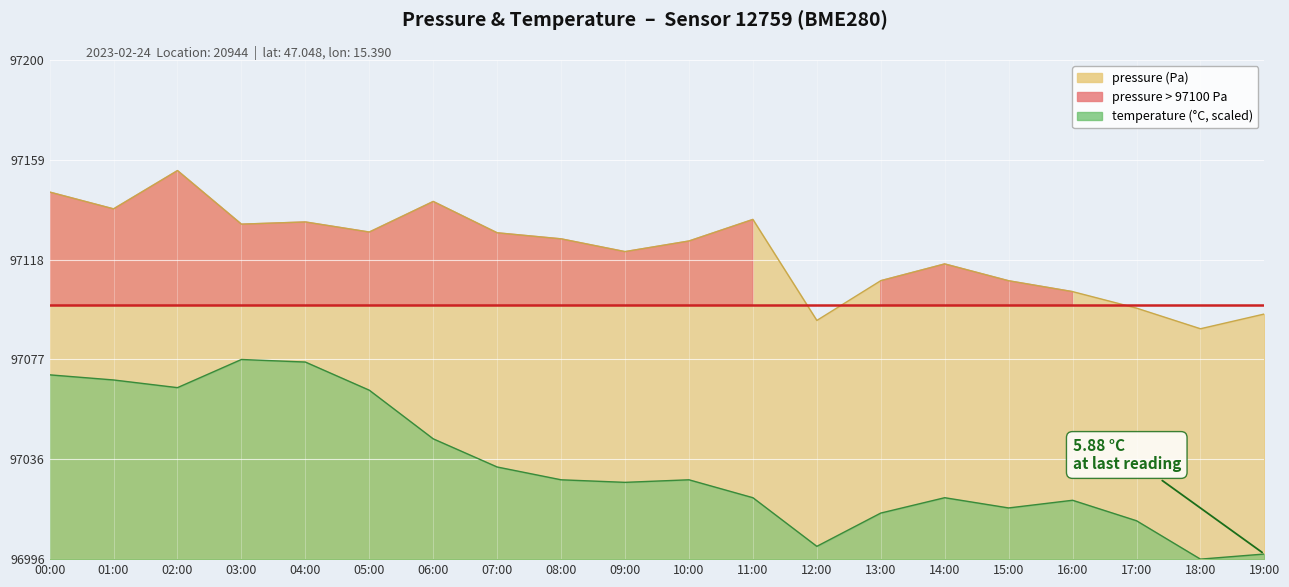

Is it true that pressure equals 97126.0 at 10:00?

True